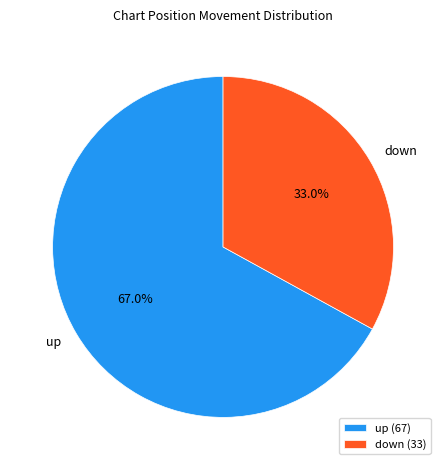

To the nearest percent, what is the combined percentage of up and down?

100%